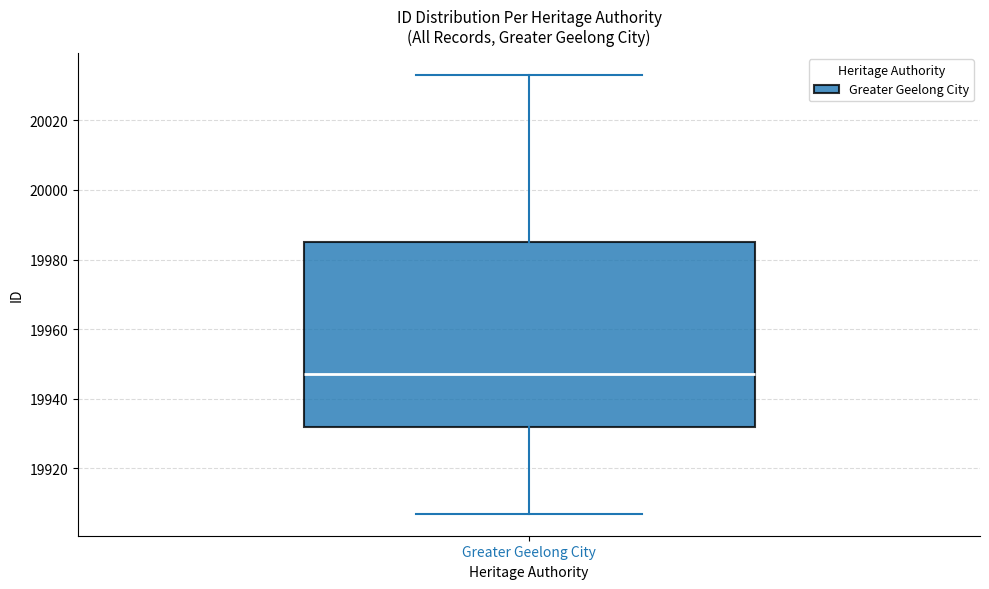

Read this box plot against the y-axis: the position of the median line, the range covered by the box, and the ends of both whiskers. The values are not printed on the chart, so give them approximately, as read against the axis.

median 19948, box 19932 to 19986, whiskers 19908 to 20034